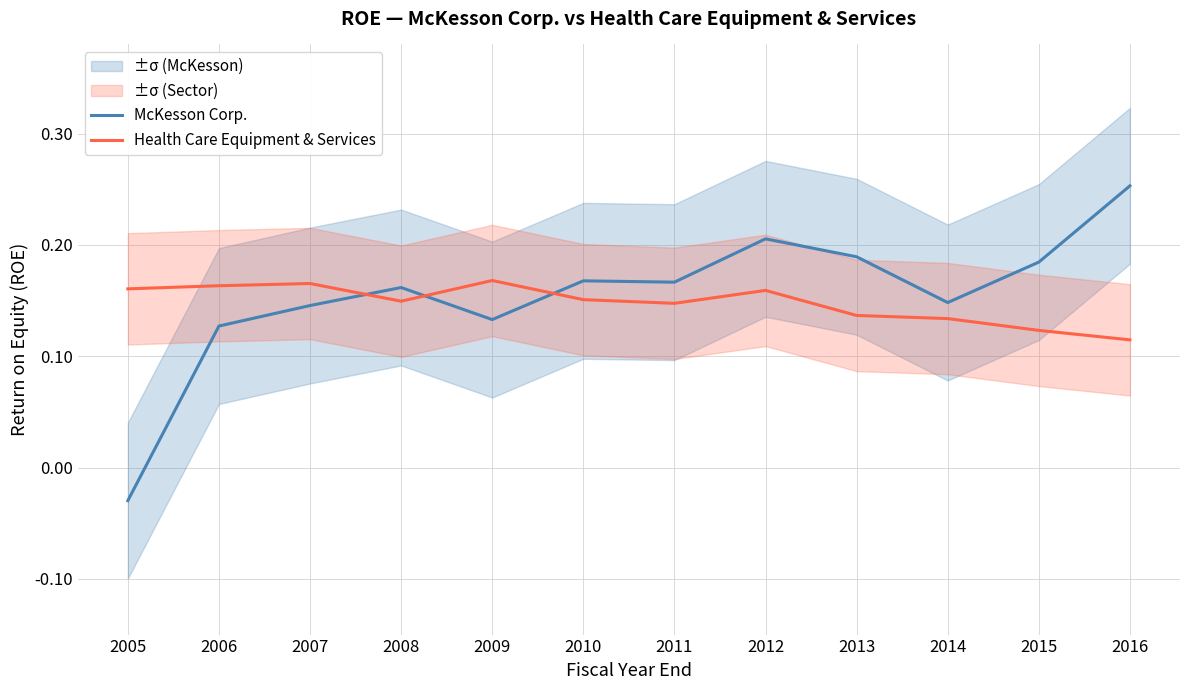

How many intersections are there between Health Care Equipment & Services and McKesson Corp.?

3